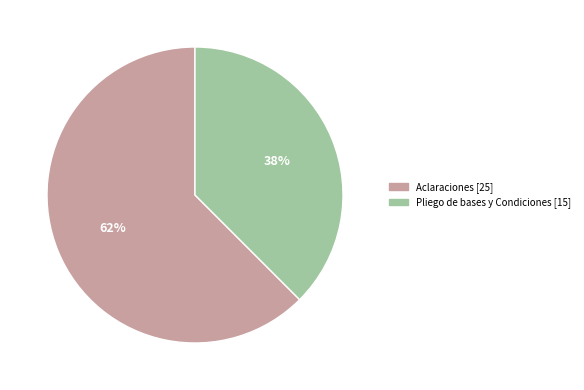

To the nearest percent, what is the average slice percentage?

50%